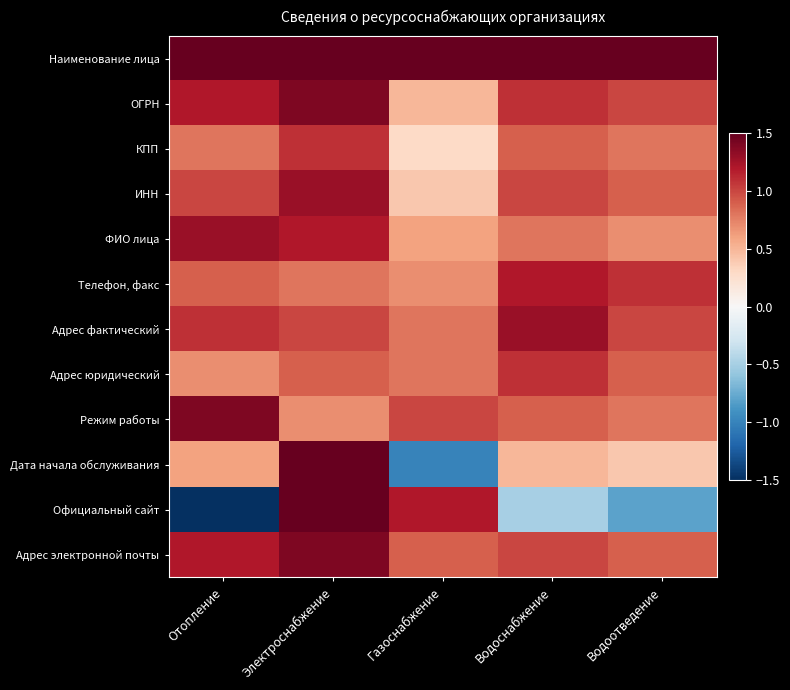

List the series in order of their peak value, highest first.

Наименование лица, Дата начала обслуживания, Официальный сайт, ОГРН, Режим работы, Адрес электронной почты, ИНН, ФИО лица, Адрес фактический, Телефон, факс, КПП, Адрес юридический